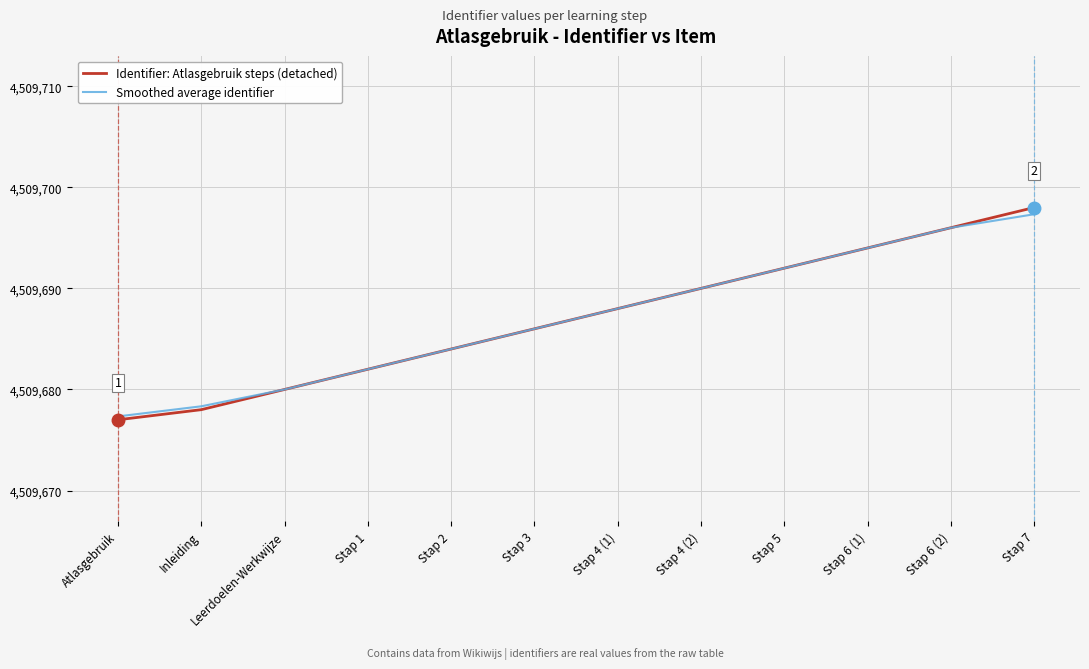

Reading left to right, transcribe all the data shown in this chart.

Identifier: Atlasgebruik steps (detached): Atlasgebruik=4509677.0	Inleiding=4509678.0	Leerdoelen-Werkwijze=4509680.0	Stap 1=4509682.0	Stap 2=4509684.0	Stap 3=4509686.0	Stap 4 (1)=4509688.0	Stap 4 (2)=4509690.0	Stap 5=4509692.0	Stap 6 (1)=4509694.0	Stap 6 (2)=4509696.0	Stap 7=4509698.0
Smoothed average identifier: Atlasgebruik=4509677.3	Inleiding=4509678.3	Leerdoelen-Werkwijze=4509680.0	Stap 1=4509682.0	Stap 2=4509684.0	Stap 3=4509686.0	Stap 4 (1)=4509688.0	Stap 4 (2)=4509690.0	Stap 5=4509692.0	Stap 6 (1)=4509694.0	Stap 6 (2)=4509696.0	Stap 7=4509697.3